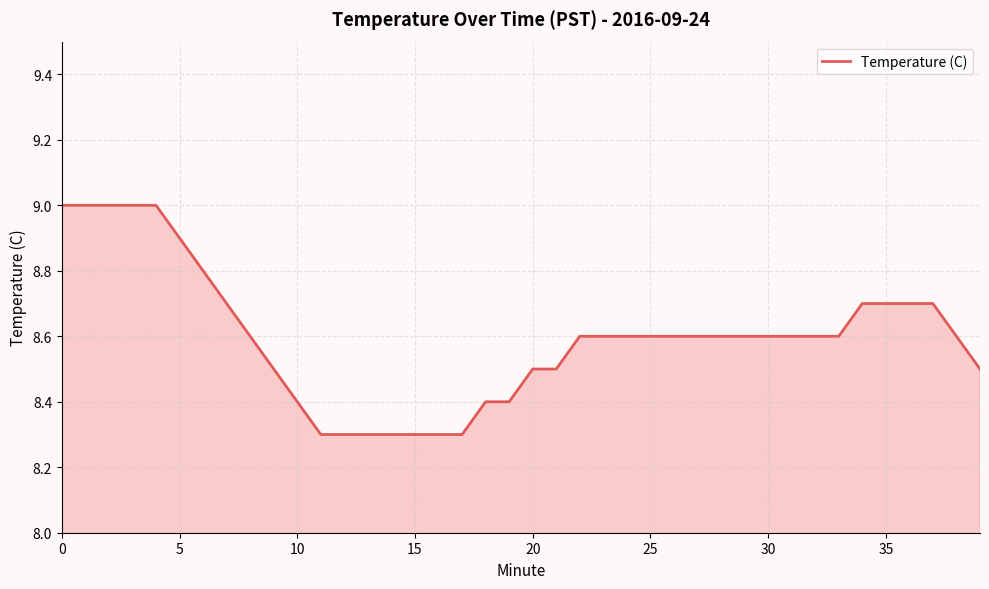

Reading left to right, what are all the values shown in this chart?

9.0	9.0	9.0	9.0	9.0	8.9	8.8	8.7	8.6	8.5	8.4	8.3	8.3	8.3	8.3	8.3	8.3	8.3	8.4	8.4	8.5	8.5	8.6	8.6	8.6	8.6	8.6	8.6	8.6	8.6	8.6	8.6	8.6	8.6	8.7	8.7	8.7	8.7	8.6	8.5